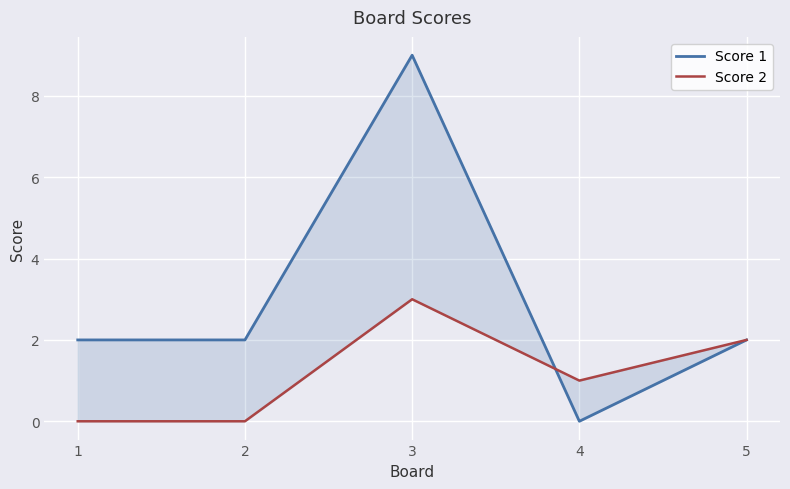

Does the chart display data point markers on the line(s)?

No